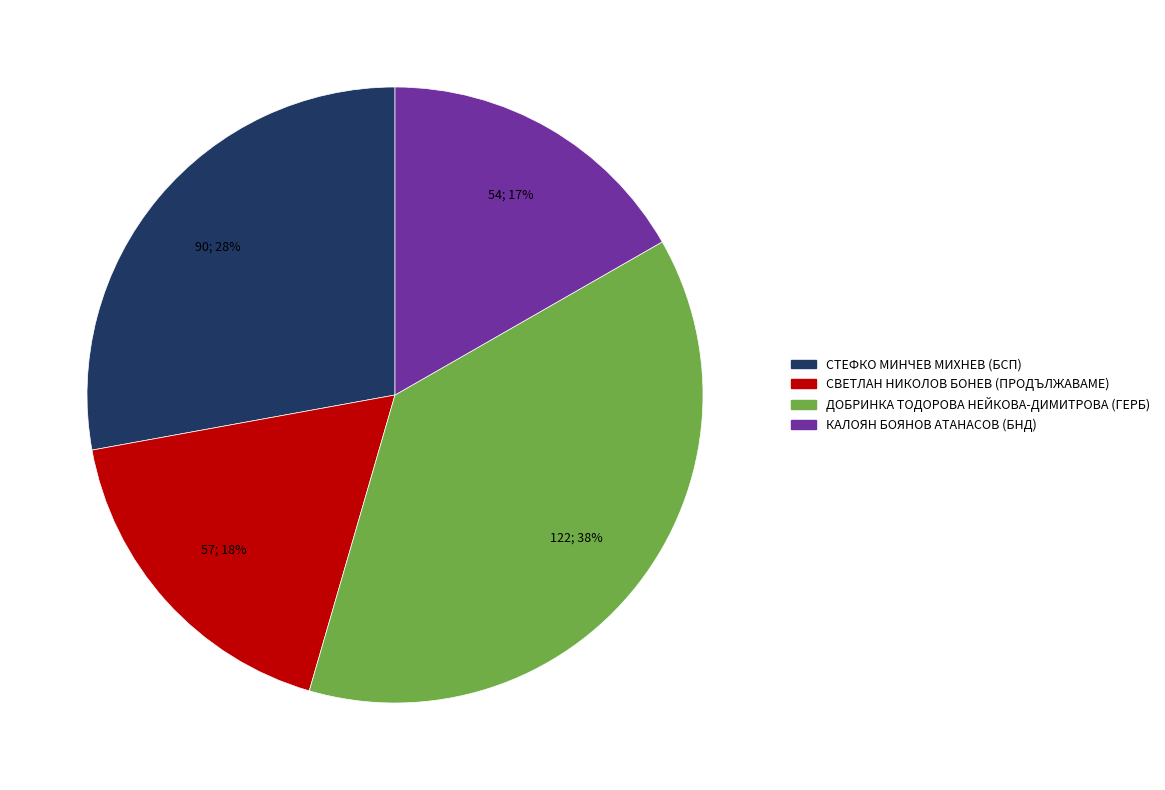

True or false: КАЛОЯН БОЯНОВ АТАНАСОВ (БНД) accounts for 27% of the total.

False